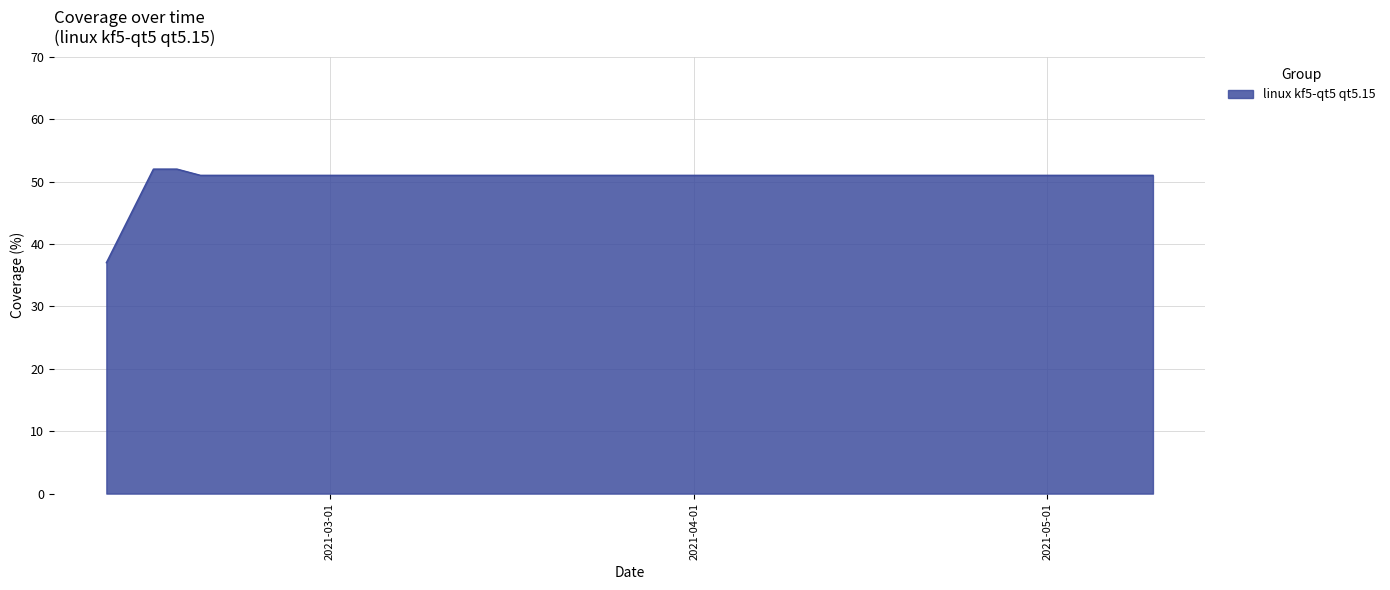

What is the difference between the maximum and minimum values?

15